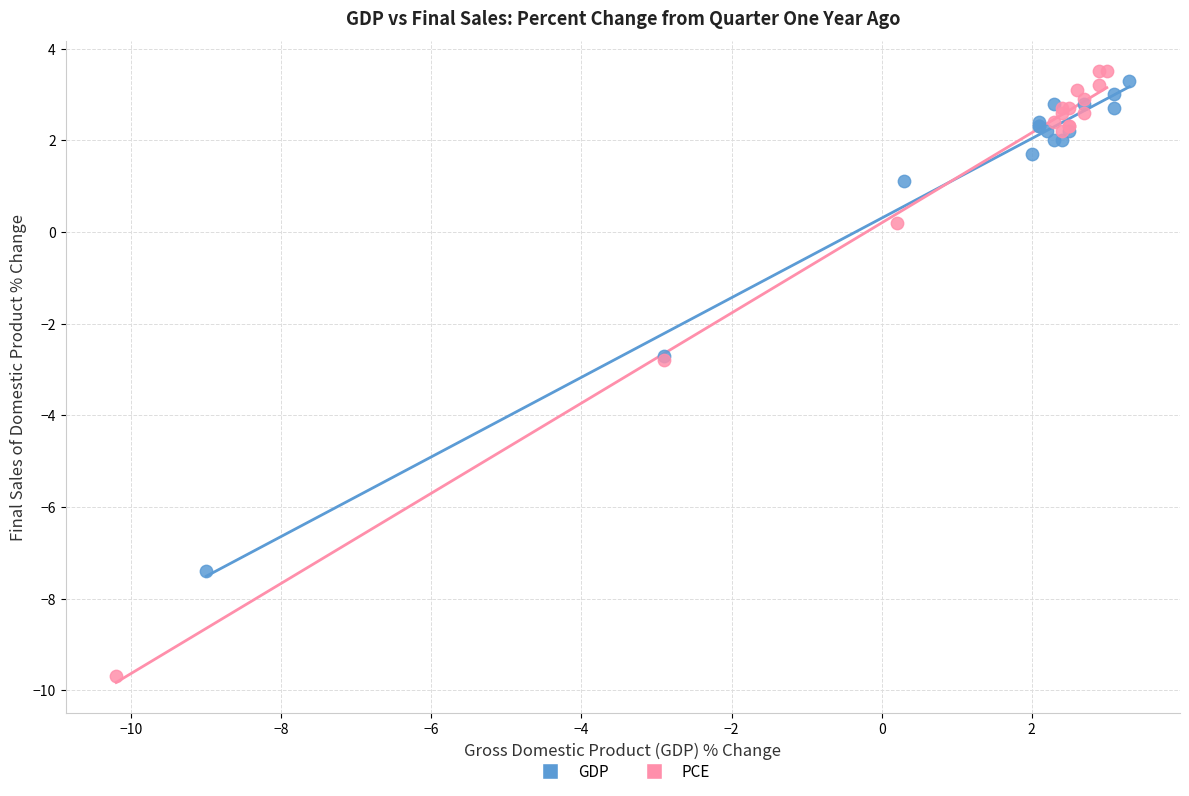

What are all the series names shown in the legend?

GDP, PCE